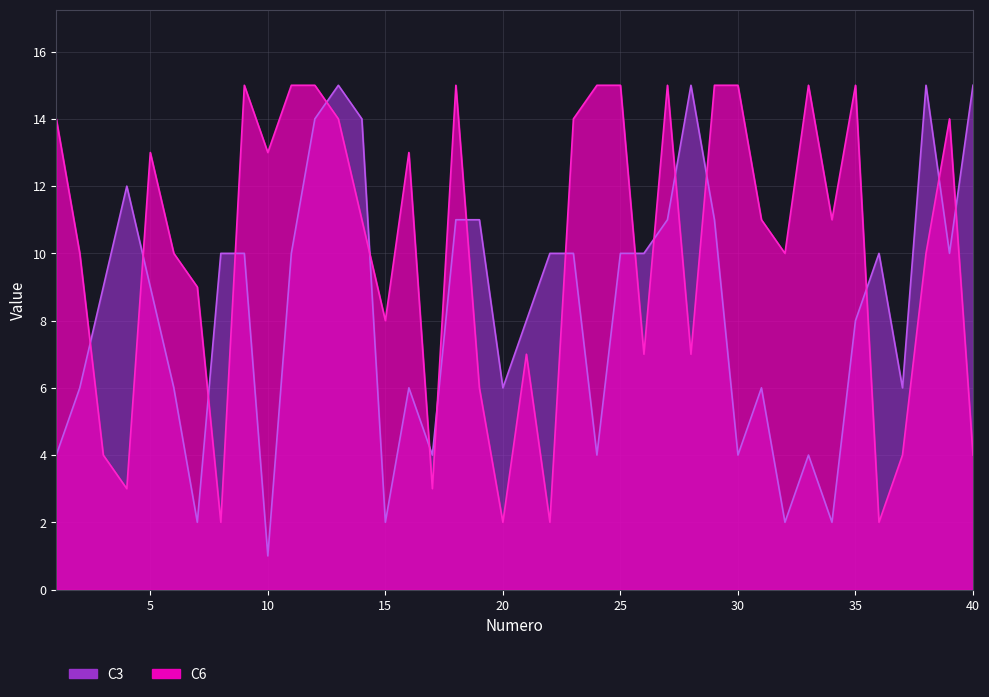

What are all the series names shown in the legend?

C3, C6